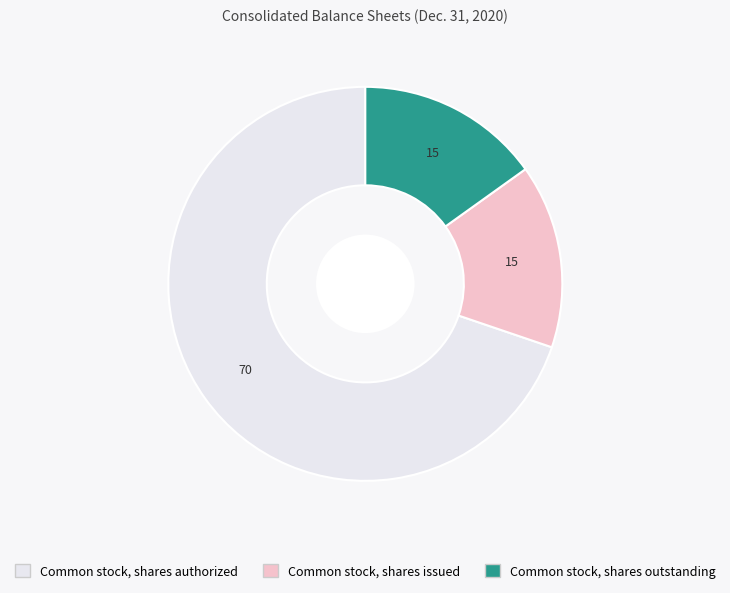

Which slice is the largest?

Common stock, shares authorized